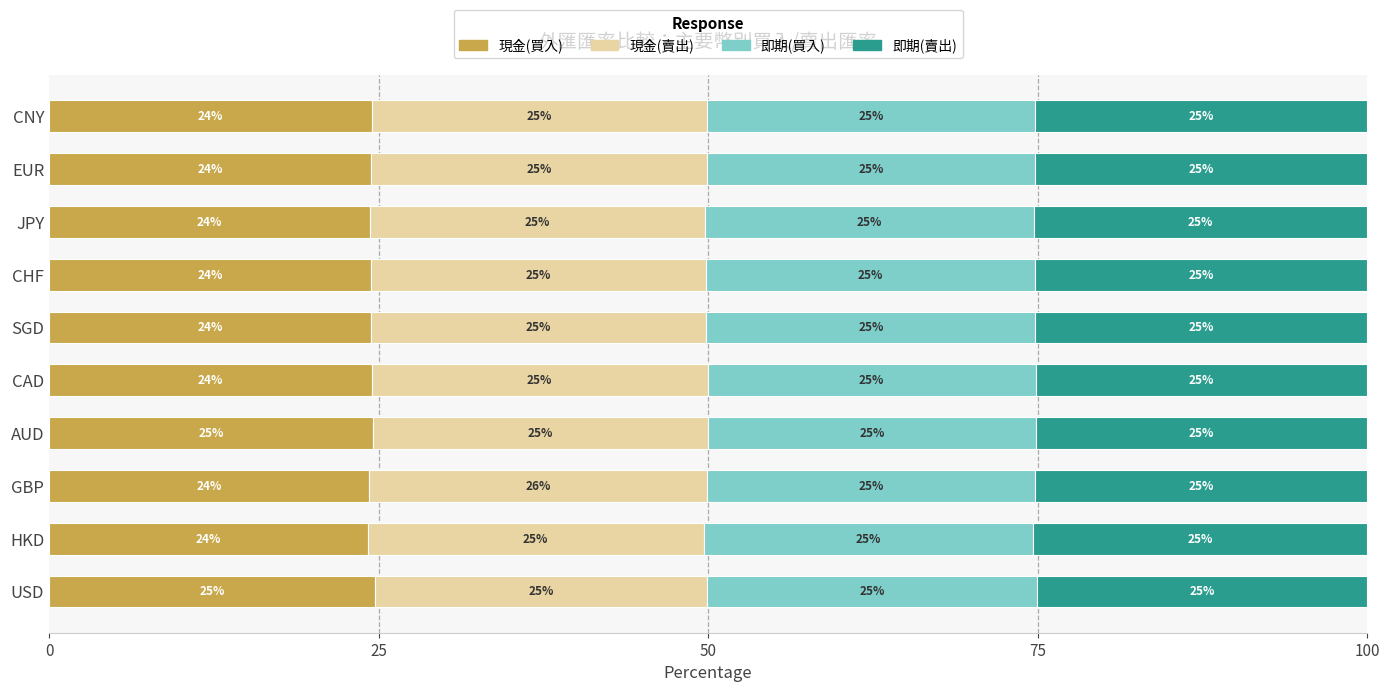

Is it true that 現金(買入) equals 43.5 at JPY?

False